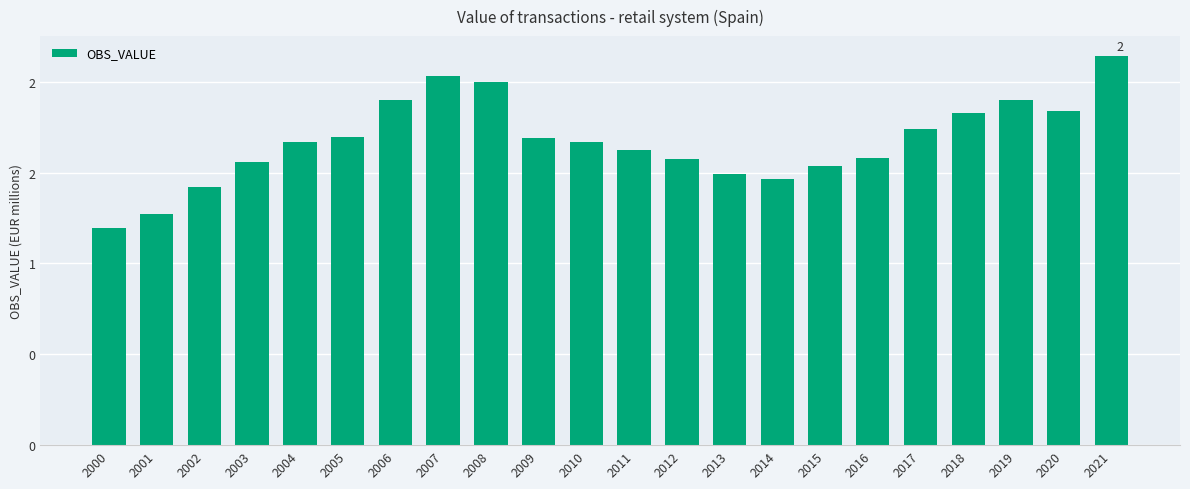

Reading left to right, list all the values displayed in this chart.

1196200.0	1272300.0	1423000.0	1556220.5	1669697.9	1695580.6	1898926.1	2032155.6	1997853.5	1690856.6	1669705.1	1624261.1	1575063.8	1490407.0	1462132.1	1536662.9	1581900.9	1739210.2	1826023.9	1902074.9	1839587.6	2143958.2